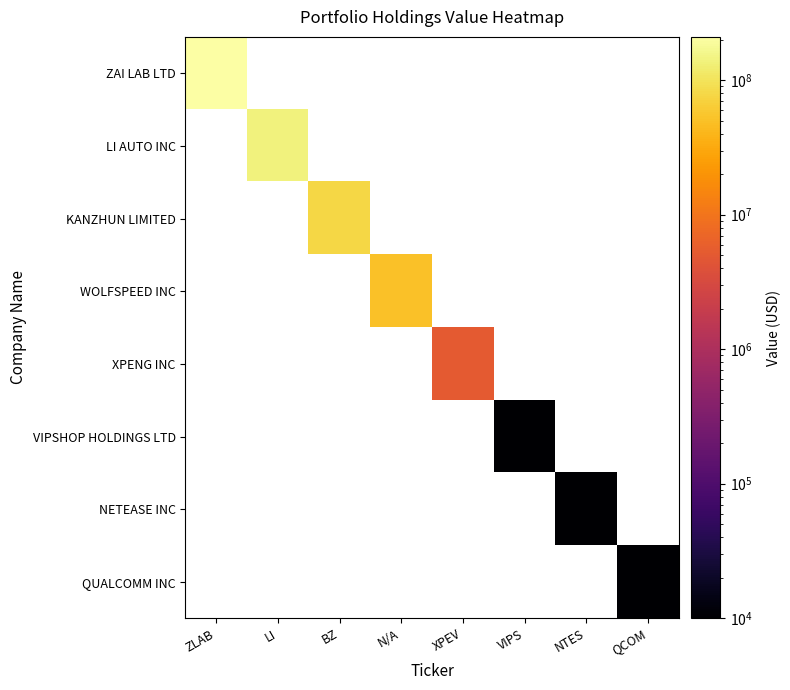

Is the value of ZAI LAB LTD at N/A greater than the value of QUALCOMM INC at VIPS?

No